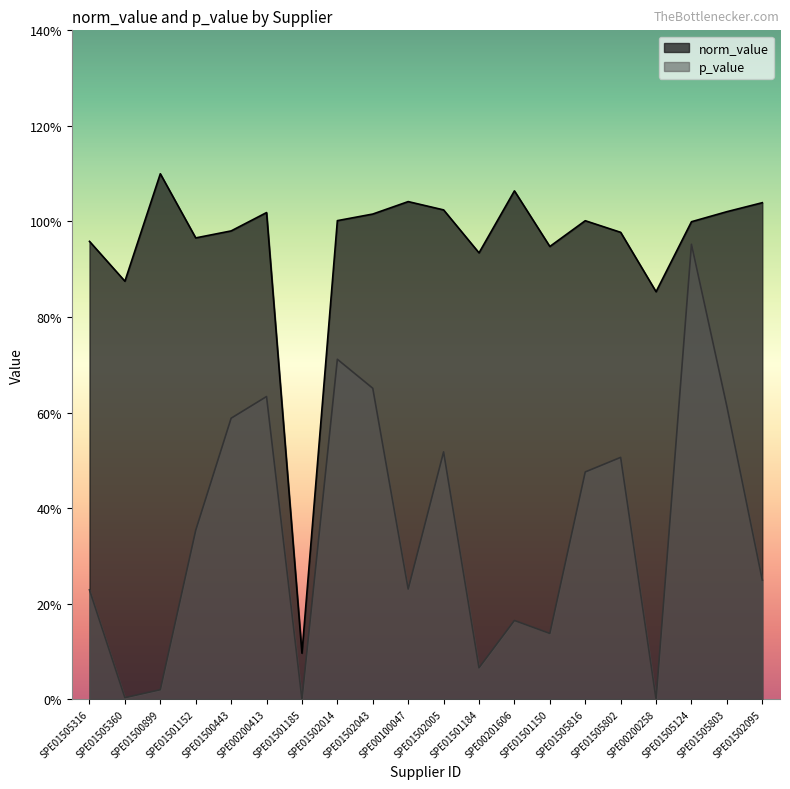

True or false: norm_value and p_value cross at least once.

False